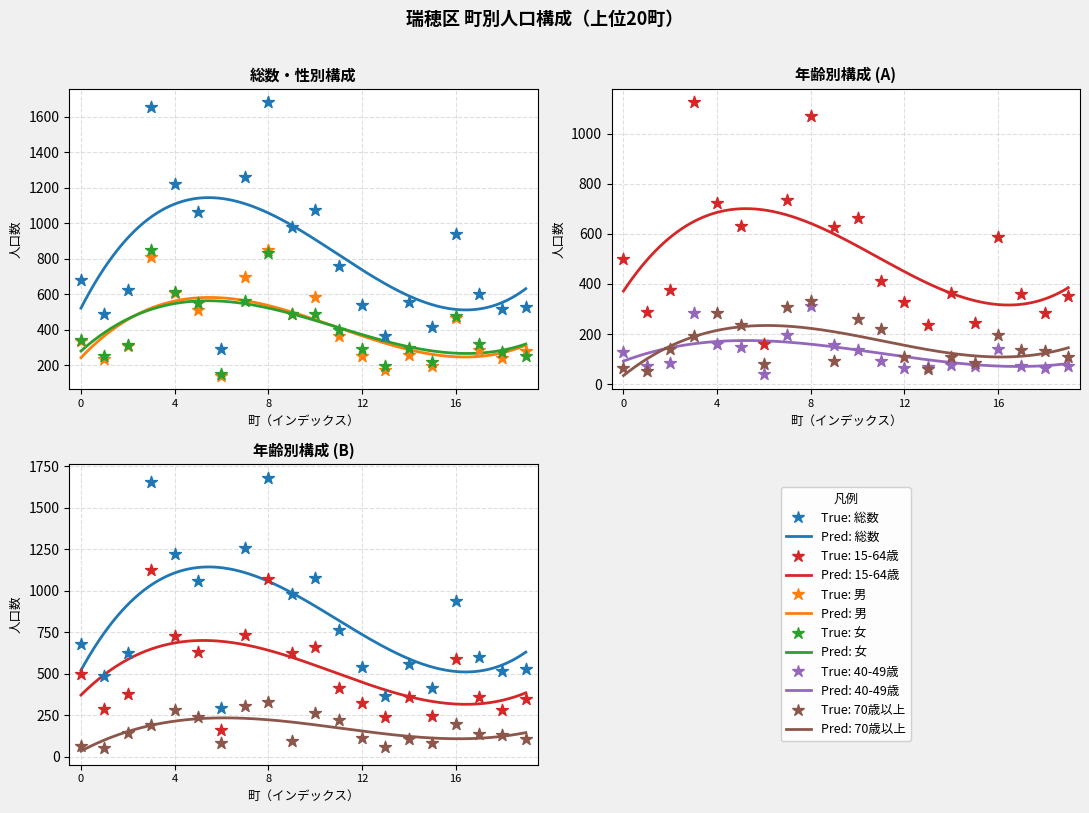

At how many categories does at least one series exceed 1497?

2